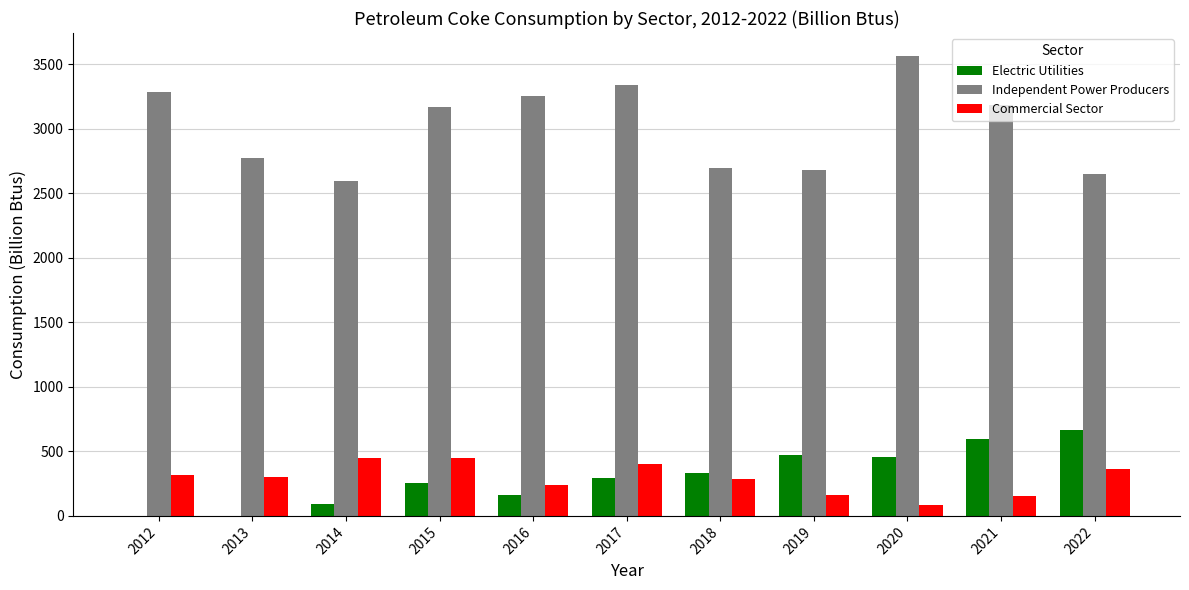

What is the sum of all Commercial Sector values?

3212